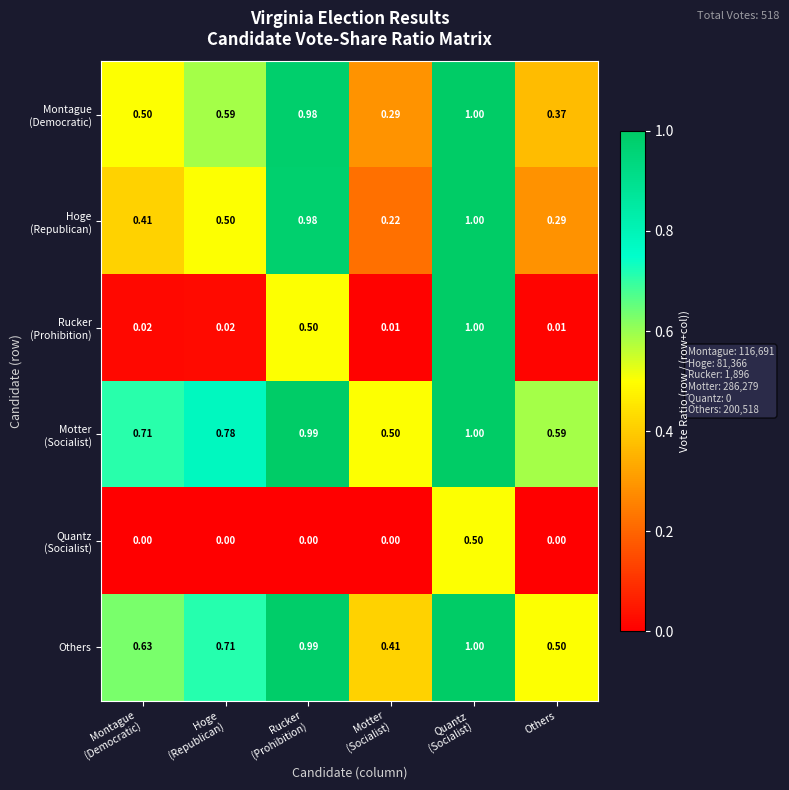

Rank the series at Rucker (Prohibition) from highest to lowest value.

Motter (Socialist), Others, Montague (Democratic), Hoge (Republican), Rucker (Prohibition), Quantz (Socialist)